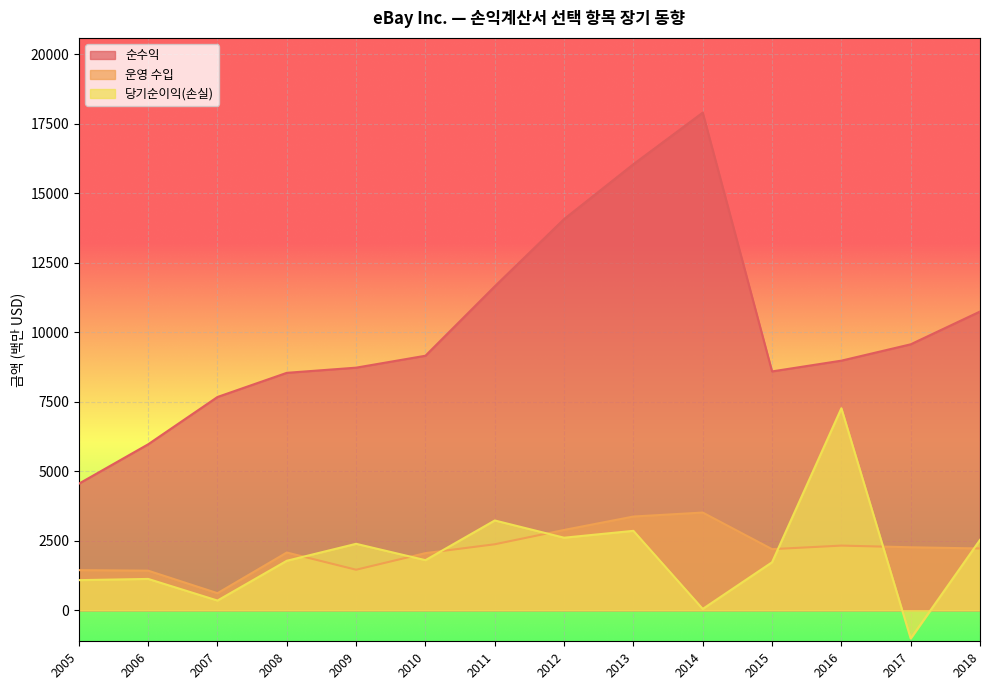

True or false: 당기순이익(손실) and 순수익 cross at least once.

False